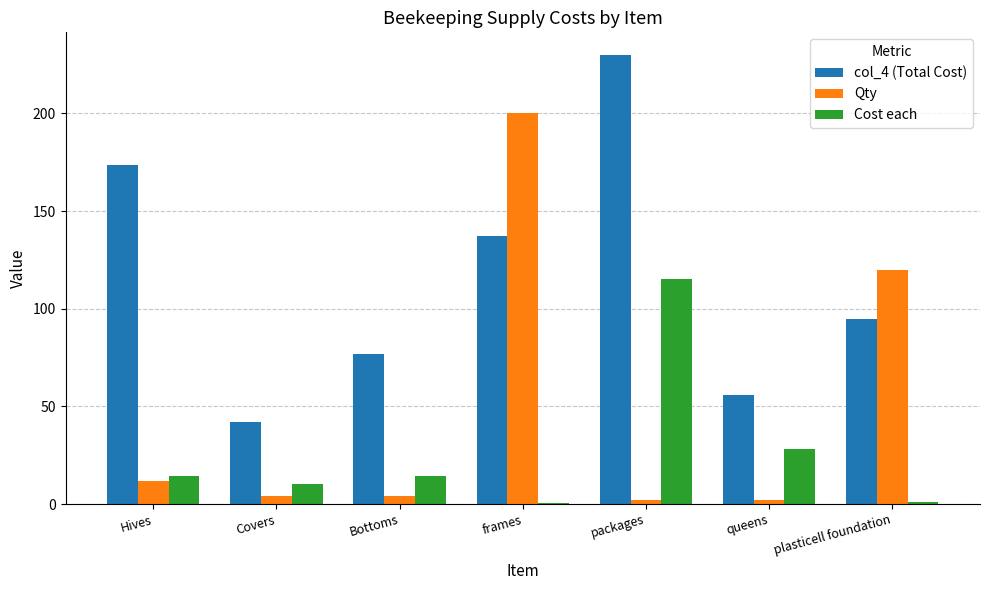

Which series has the largest range (max minus min)?

Qty